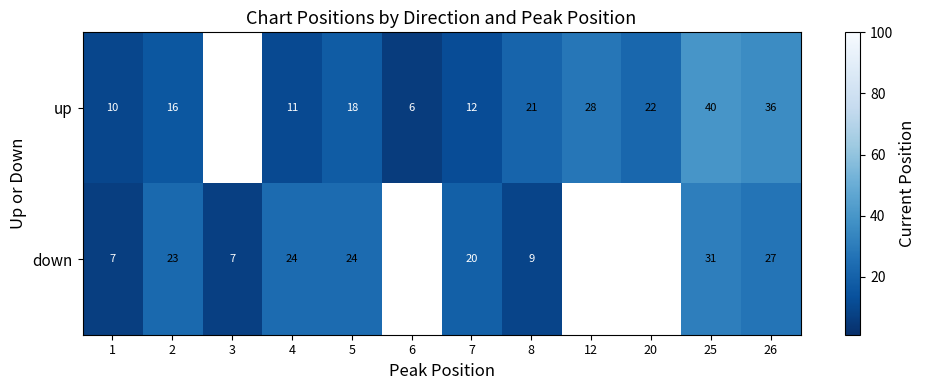

The down series shows 7.0 at 3. True or false?

True